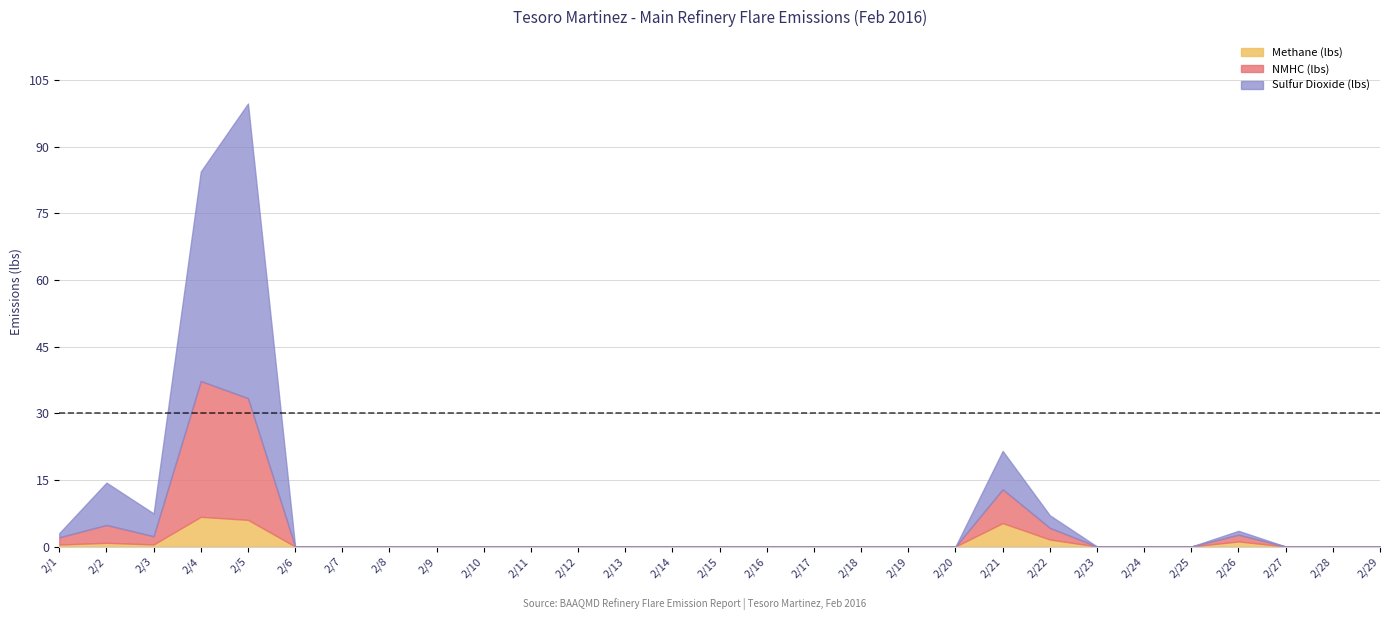

How many interior local valleys does the Methane (lbs) series have?

1